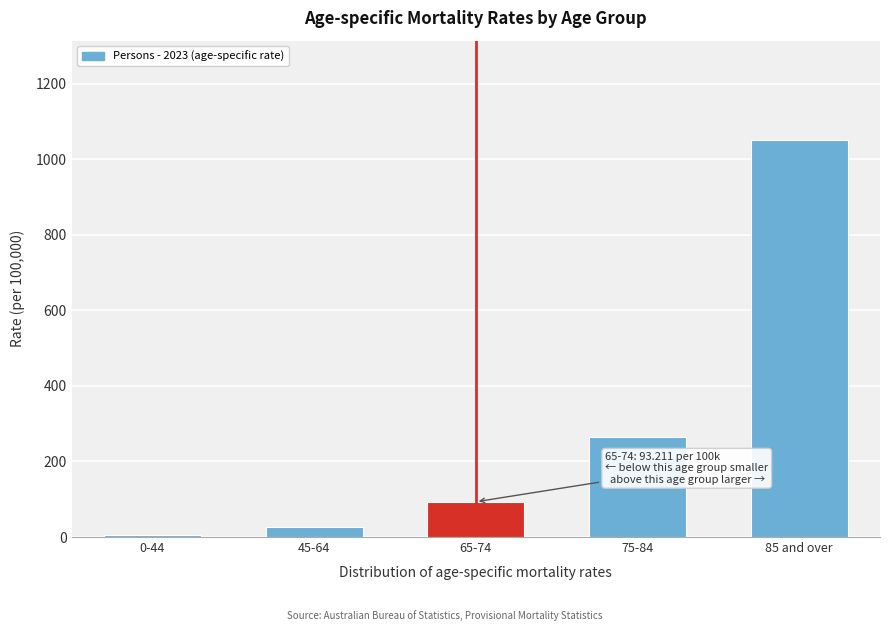

Reading left to right, transcribe all the data shown in this chart.

0-44=4.0	45-64=26.8	65-74=93.2	75-84=265.9	85 and over=1051.1